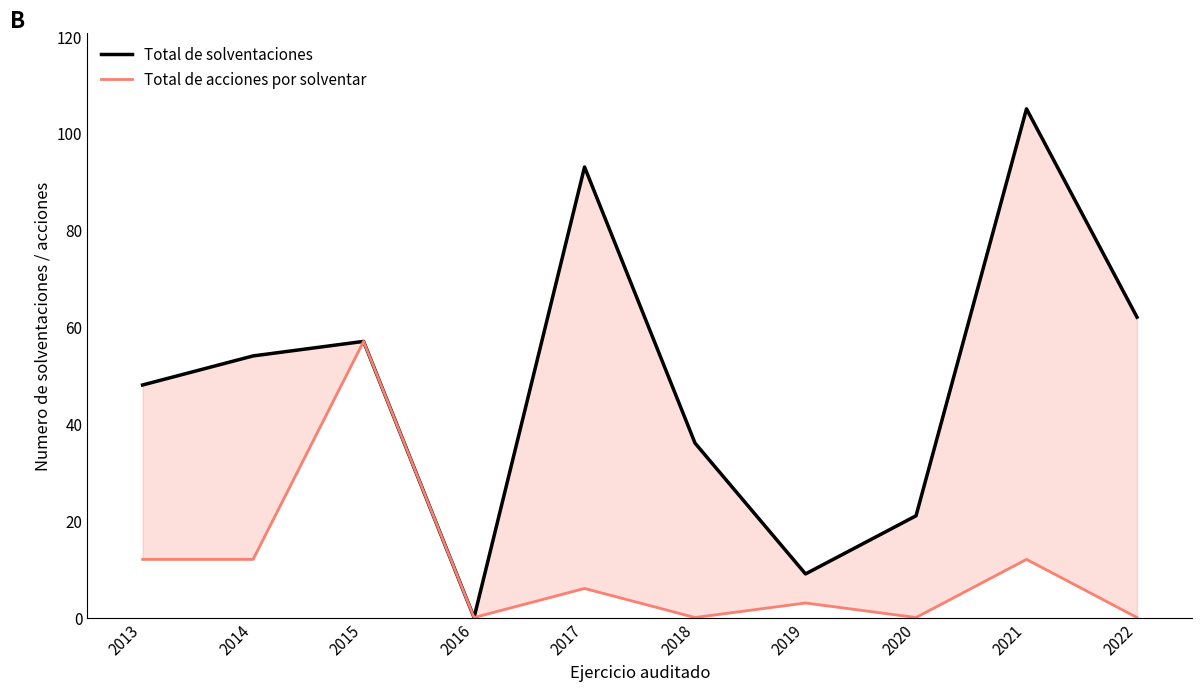

What is the sum of the Total de acciones por solventar values at 2014 and 2022?

12